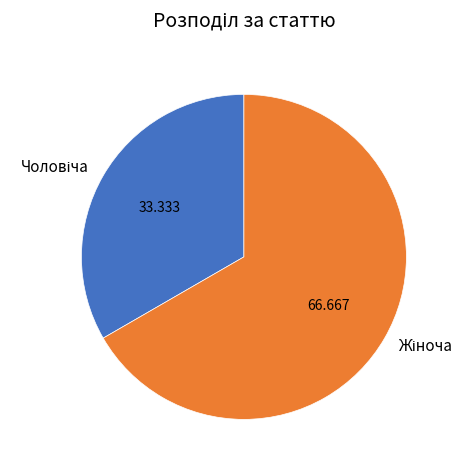

Does any single category account for the majority?

Yes